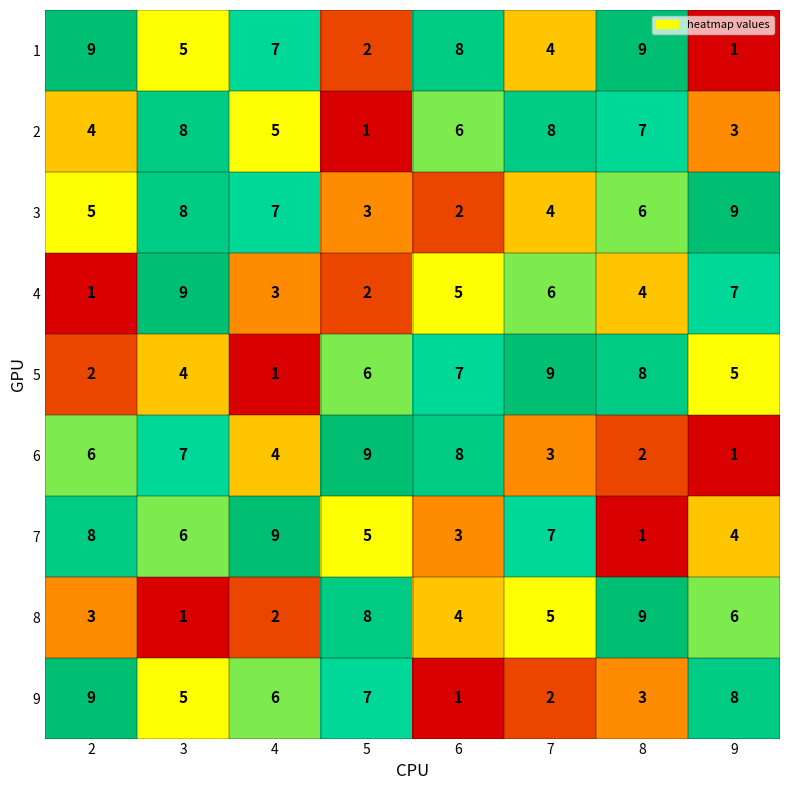

At which label does 6 reach its minimum?

9